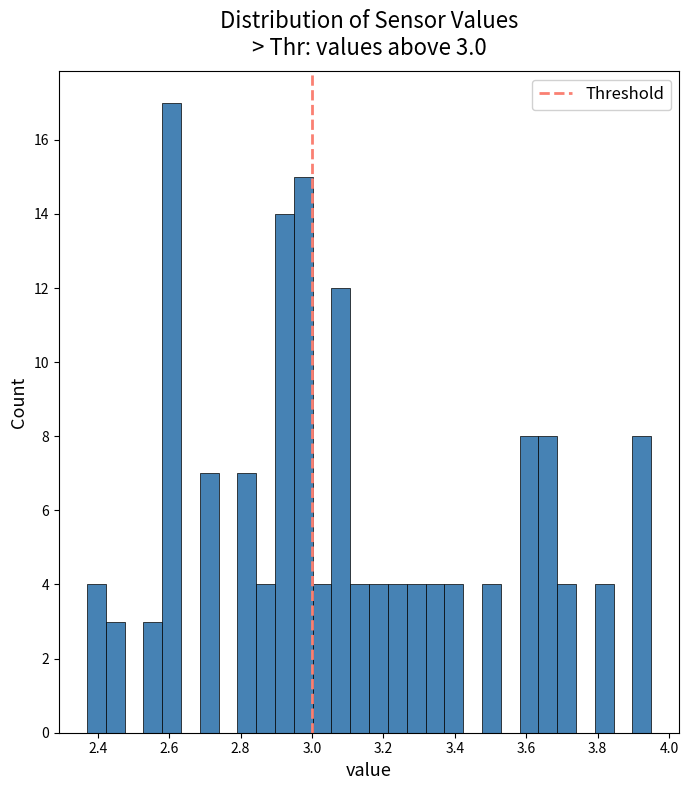

Around what value on the x-axis is the tallest bar? Give the approximate position of its centre, as read against the axis.

2.60